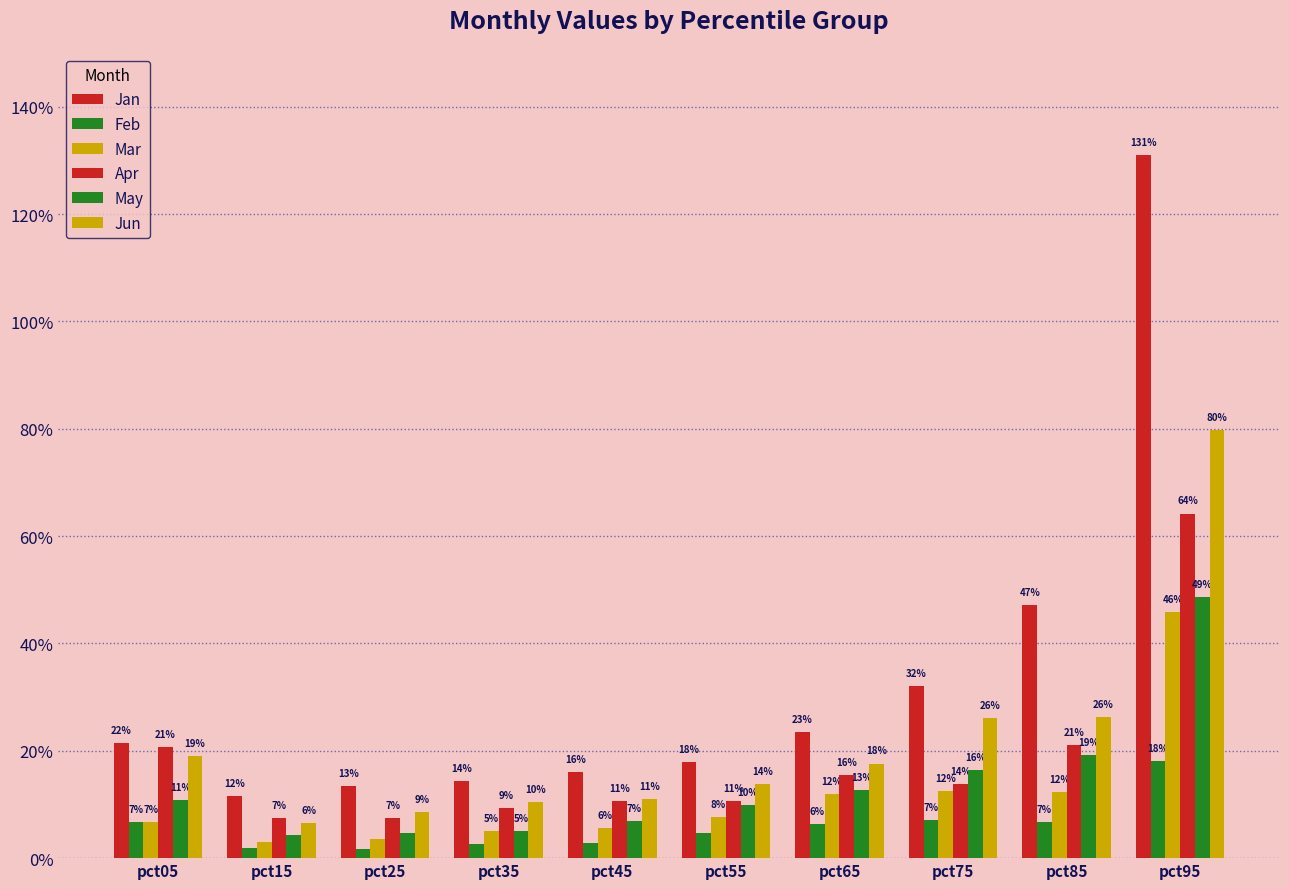

Which series has the largest total across all categories?

Jan